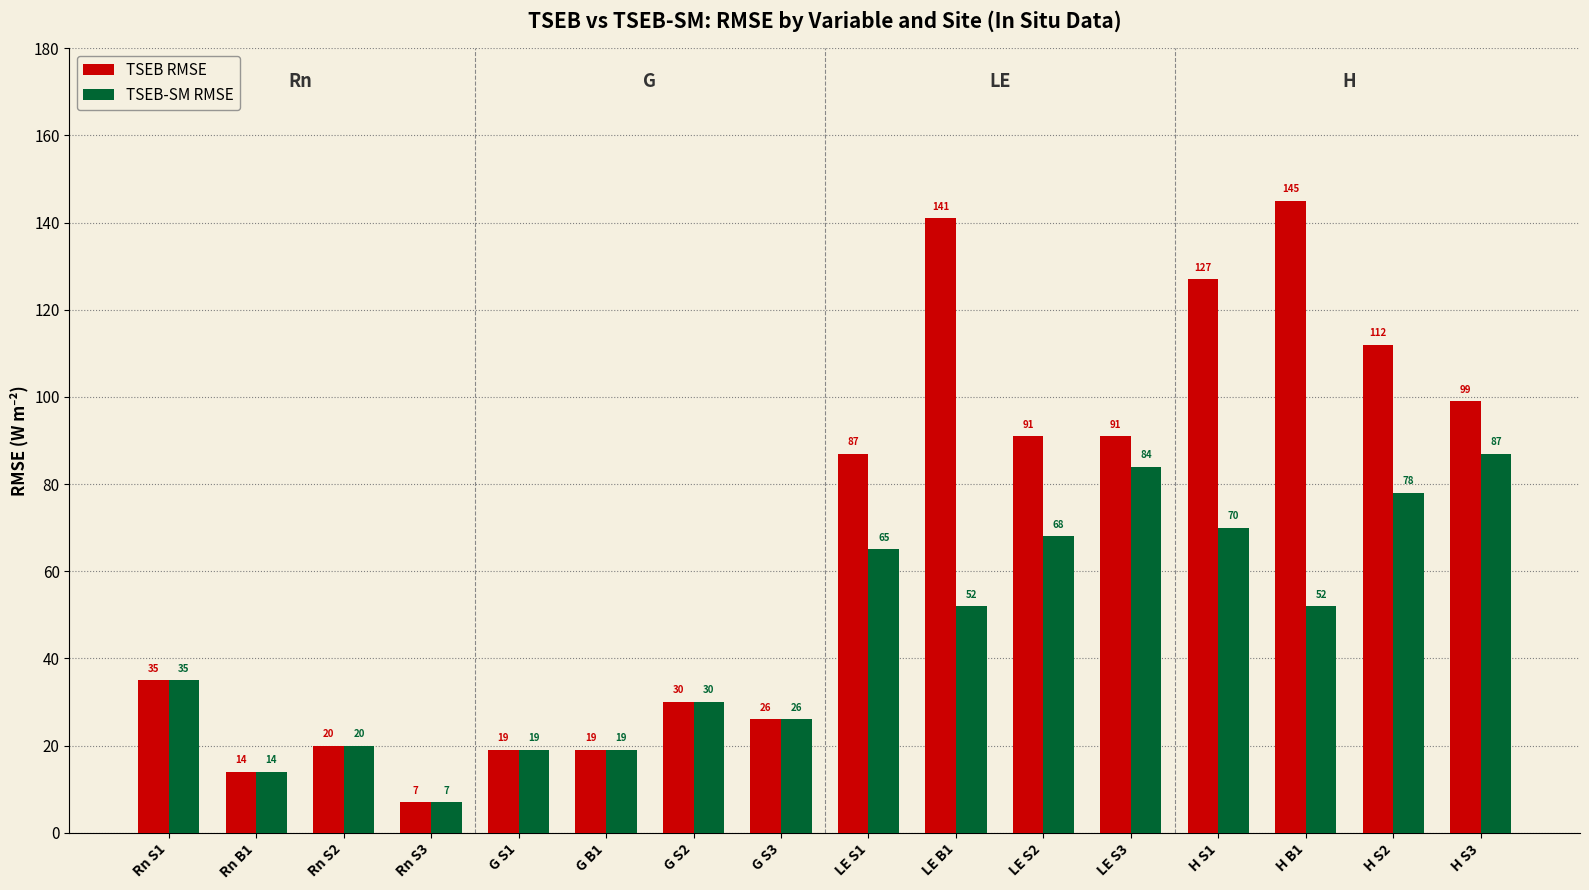

Are the bars grouped side by side (vs. stacked)?

Yes